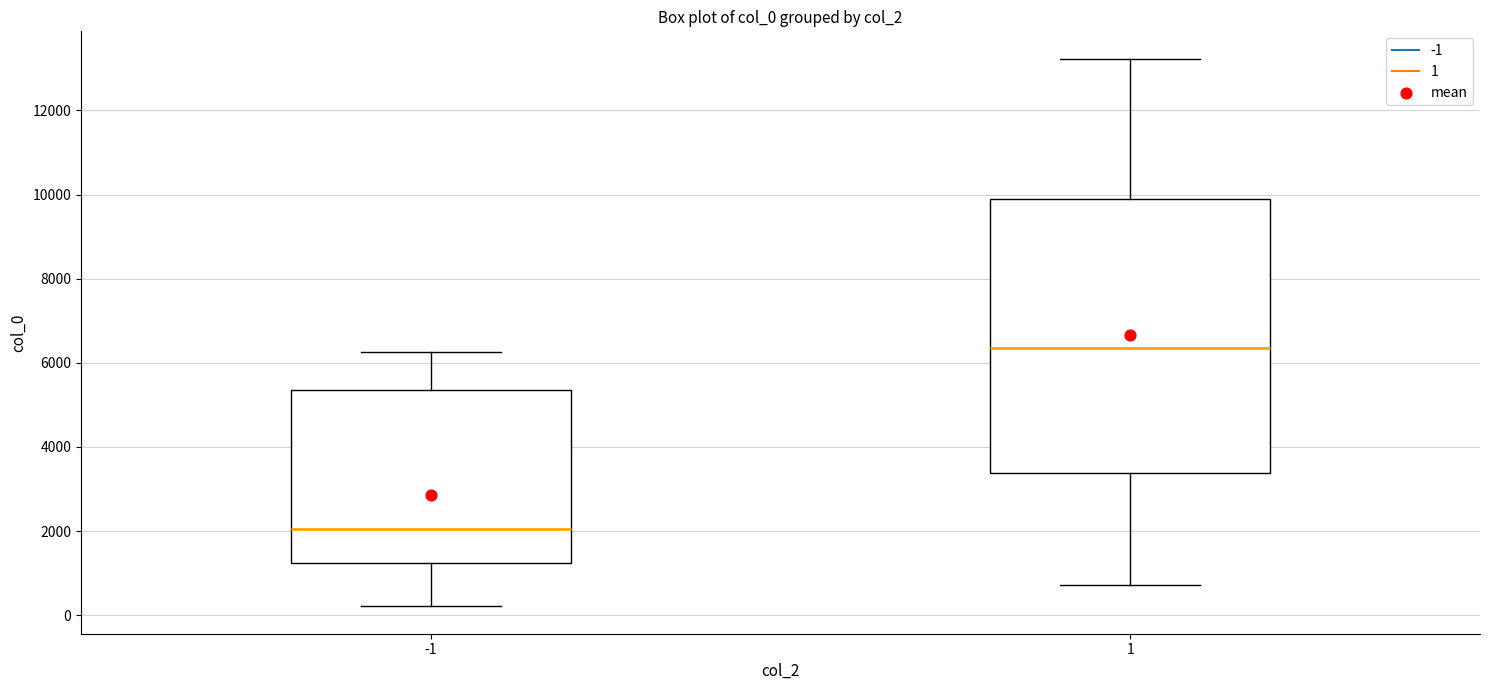

Which box has the highest median line?

1